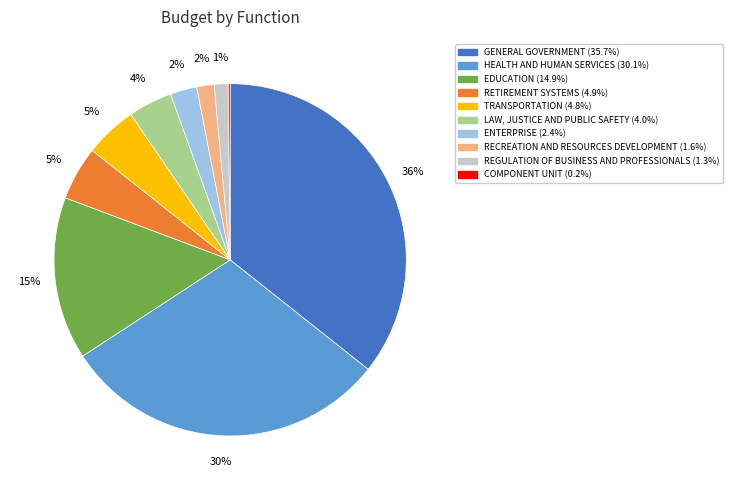

Does any single category account for the majority?

No